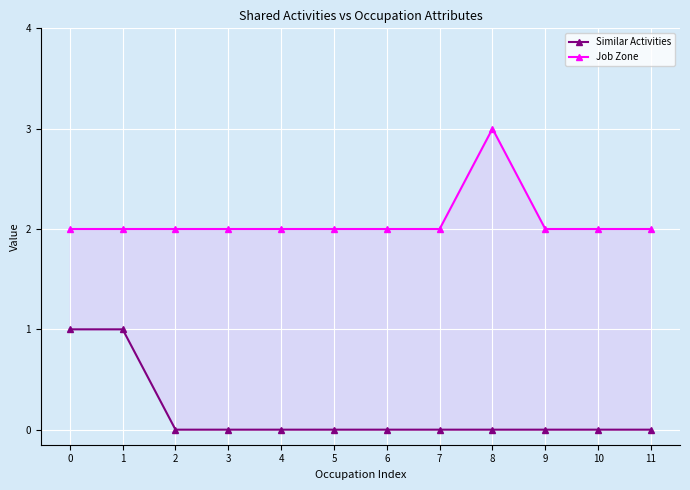

How many distinct data groups are displayed?

2